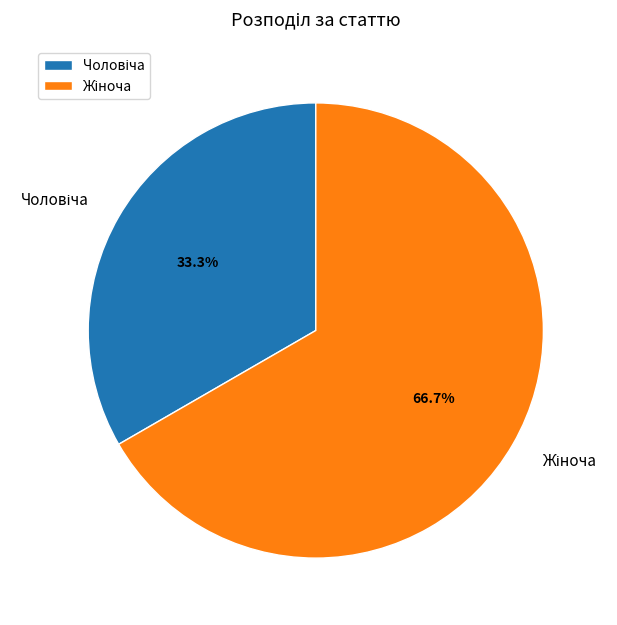

To the nearest percent, what portion does Жіноча represent?

67%